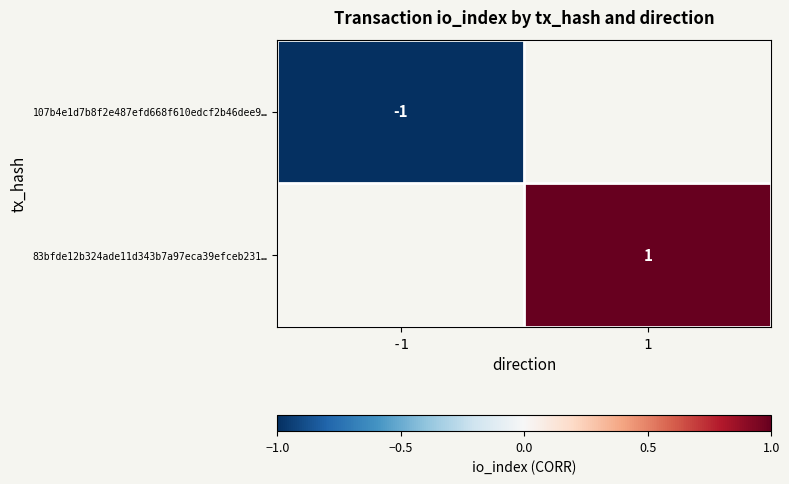

True or false: 83bfde12b324ade11d343b7a97eca39efceb231… has a value of 1 at 1.

True